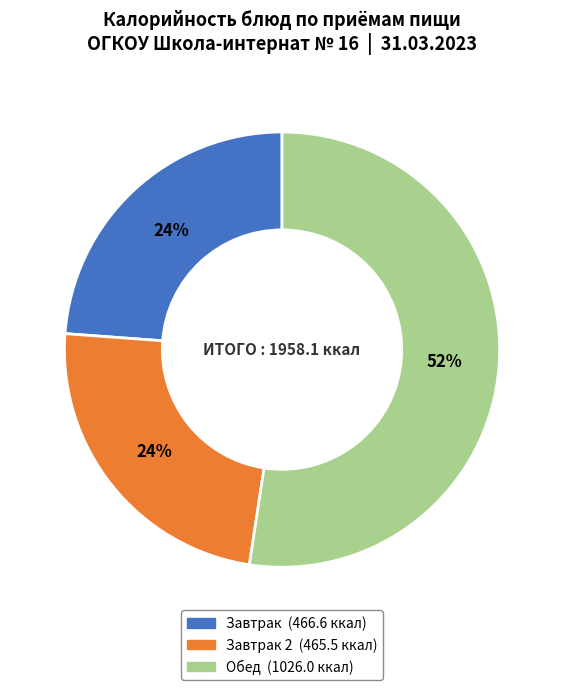

Is there any slice that represents more than half of the pie?

Yes